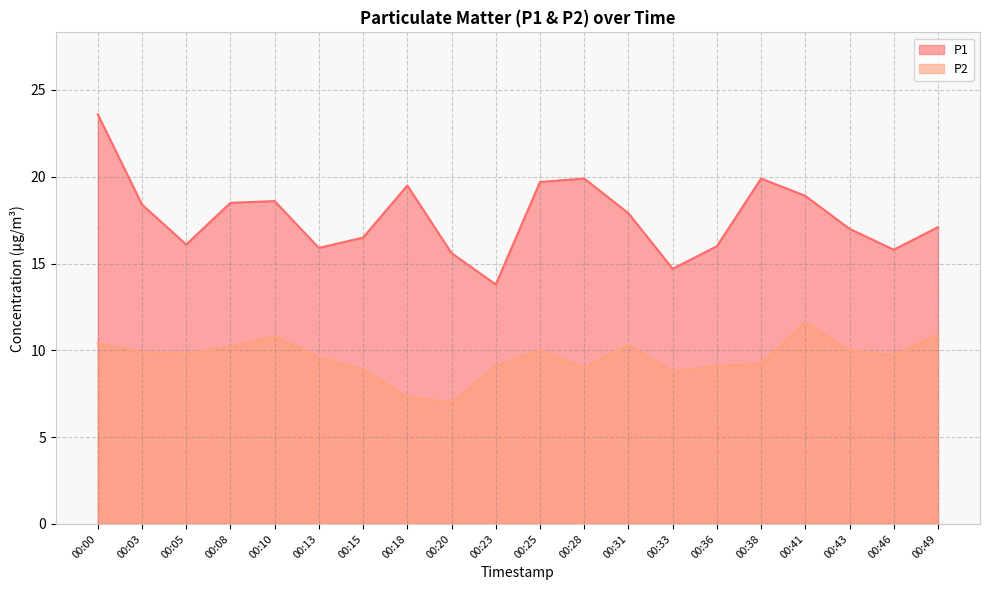

How many data points in P2 are above 9?

15